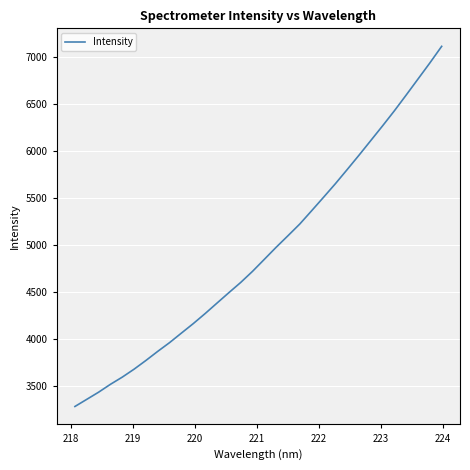

What is the difference between the maximum and minimum values?

3828.3